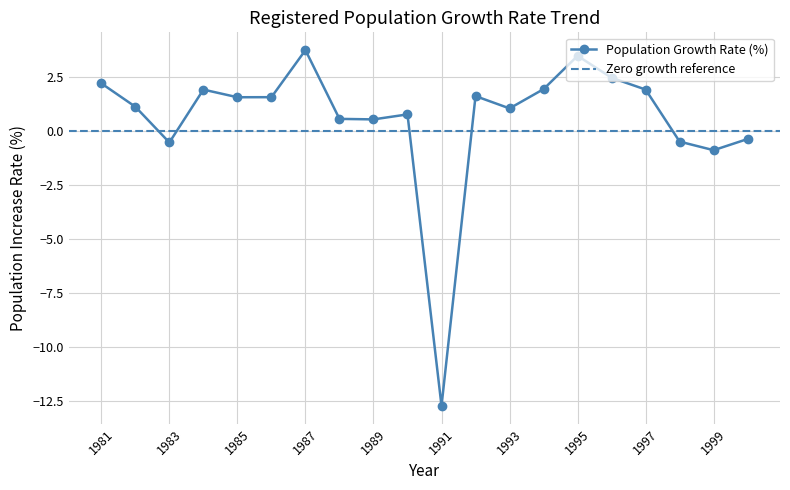

List the labels in order of value, largest first.

1987, 1995, 1996, 1981, 1994, 1997, 1984, 1992, 1986, 1985, 1982, 1993, 1990, 1988, 1989, 2000, 1998, 1983, 1999, 1991